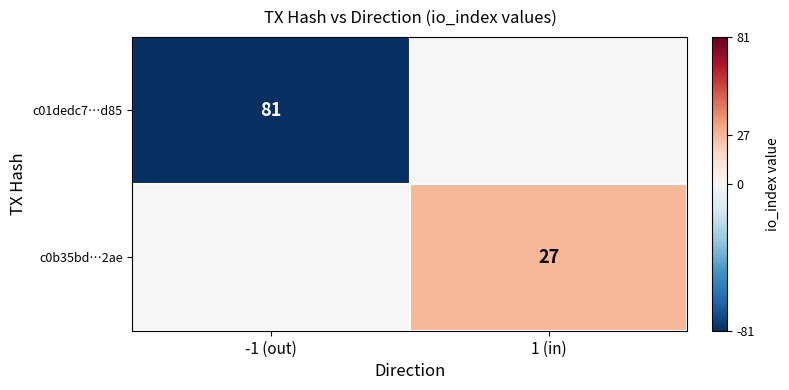

What is the total value across all series at 1 (in)?

27